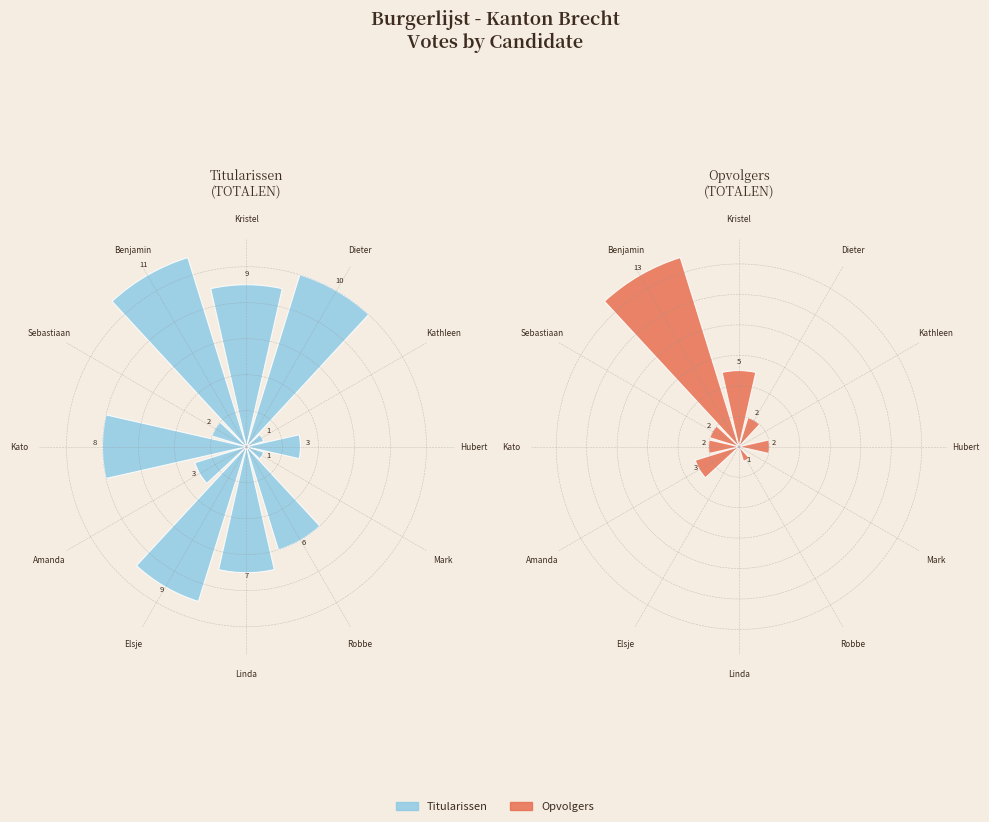

Which series has the largest range (max minus min)?

Opvolgers